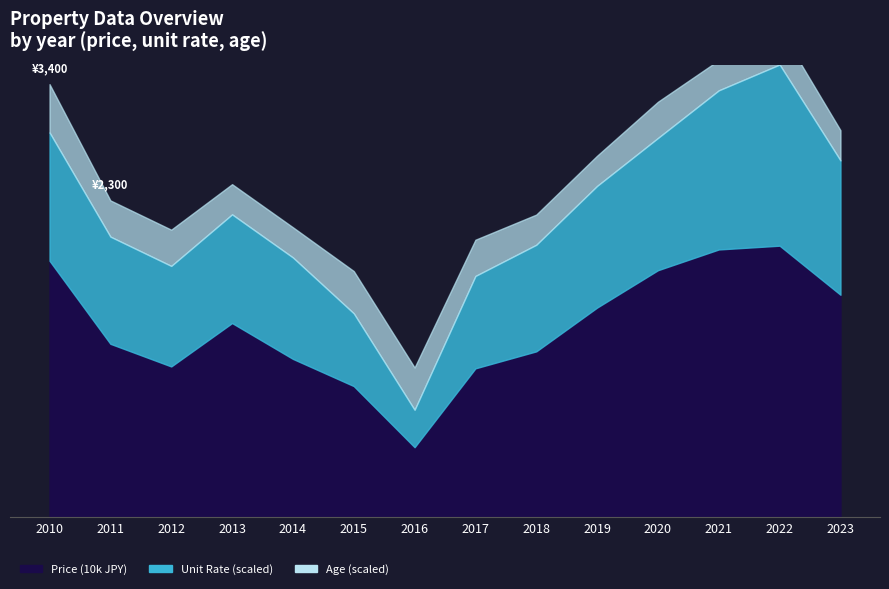

True or false: Unit Rate (~/u) and Age (N) intersect in this chart.

False